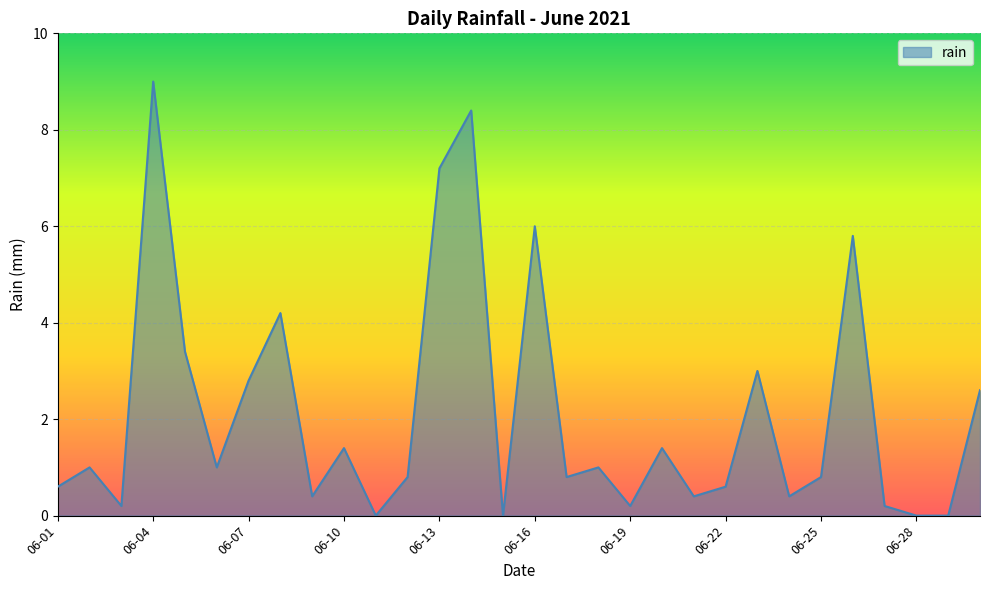

What is the greatest value displayed?

9.0